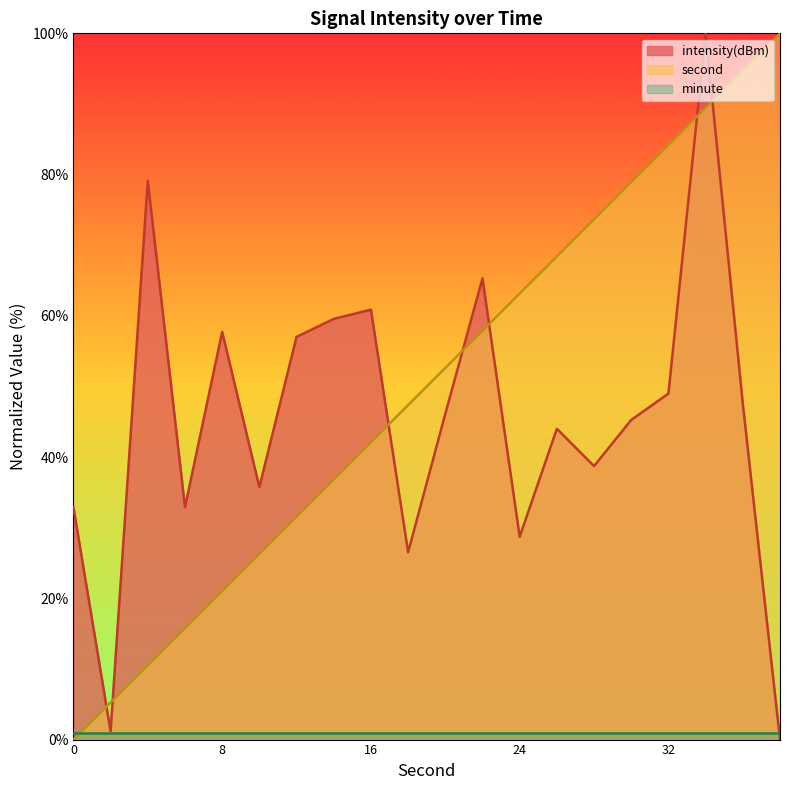

Which series has the largest total across all categories?

second